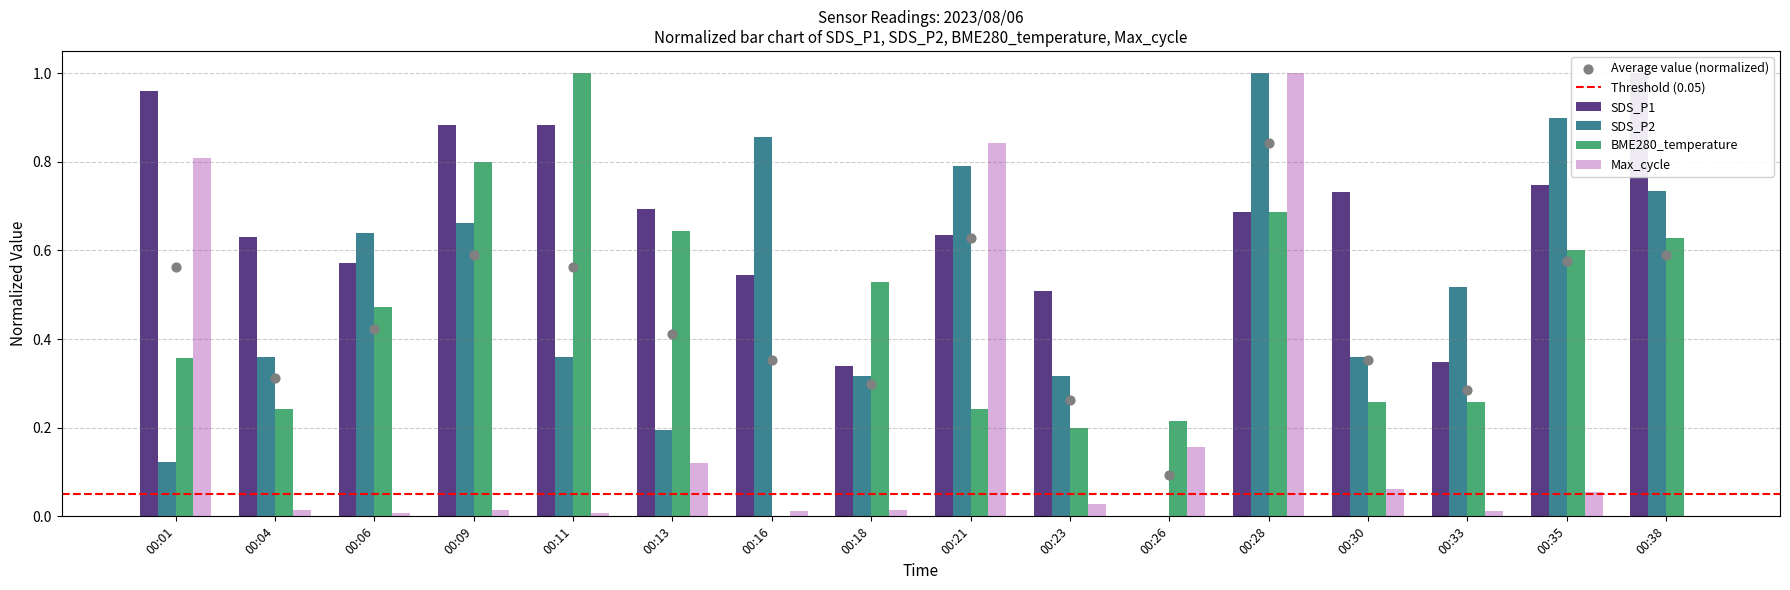

Which series has the largest total across all categories?

SDS_P1